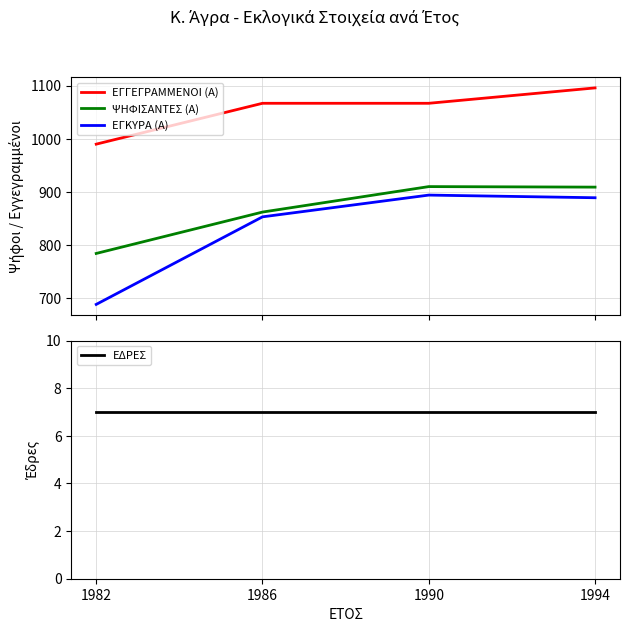

Between 1986 and 1990, which series saw the biggest shift?

ΨΗΦΙΣΑΝΤΕΣ (Α)